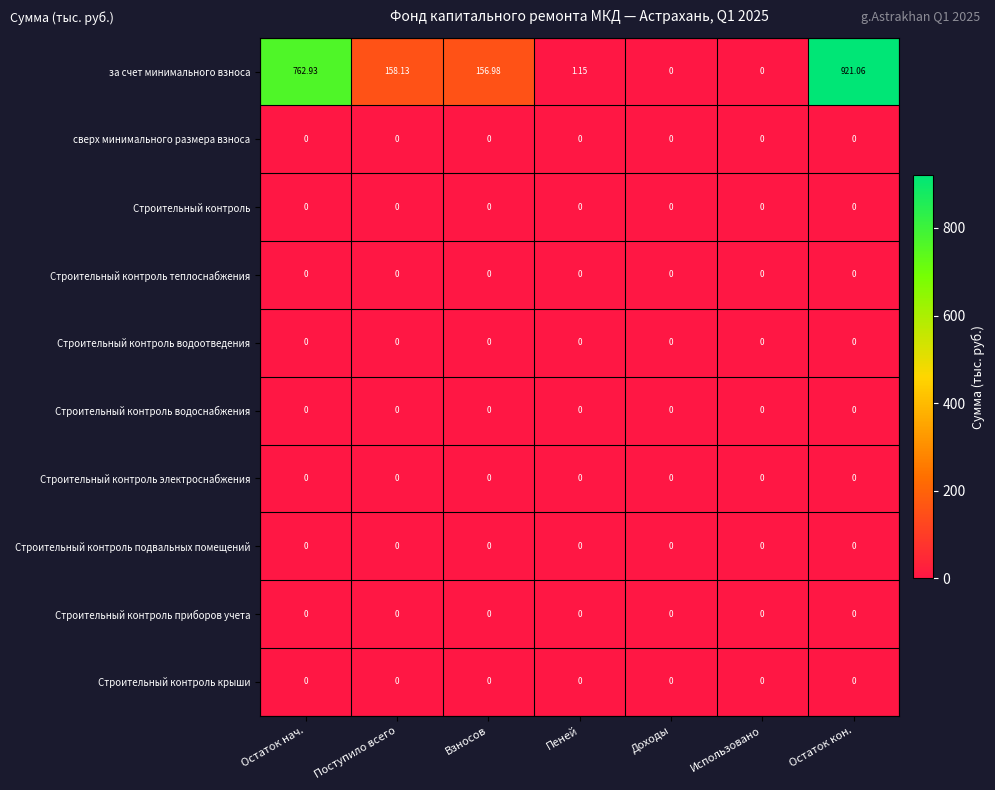

At which category does the chart reach its peak across all series?

Остаток кон.